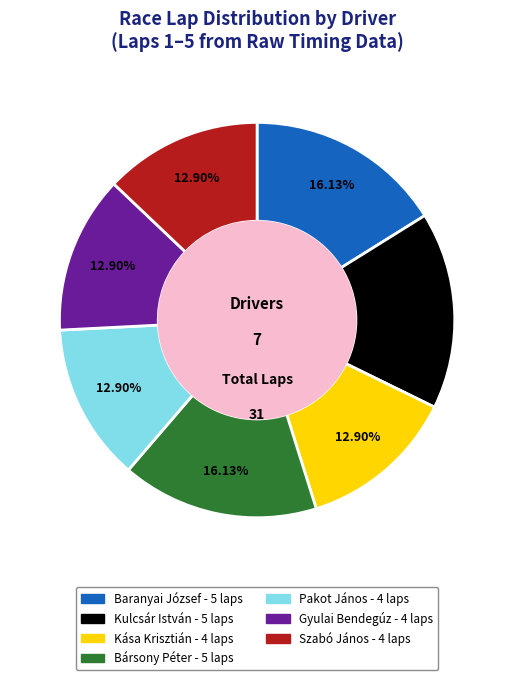

Does Baranyai József account for over 50% of the chart?

No